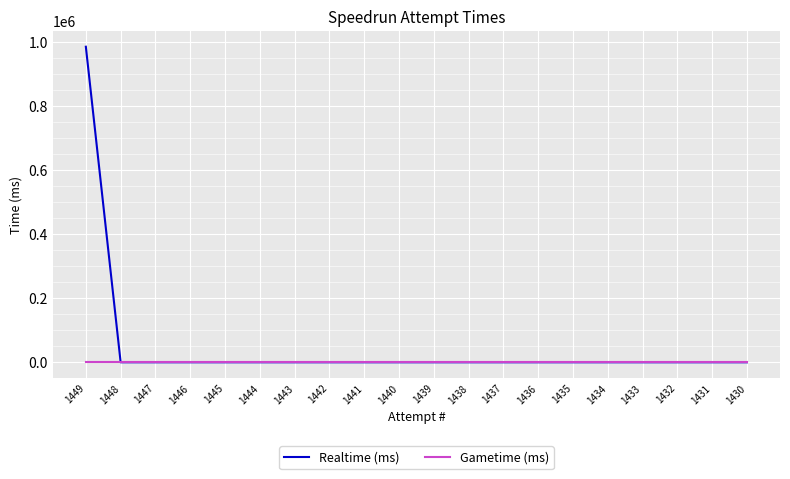

Reading left to right, list all the values displayed in this chart.

Realtime (ms): 1449=984131	1448=0	1447=0	1446=0	1445=0	1444=0	1443=0	1442=0	1441=0	1440=0	1439=0	1438=0	1437=0	1436=0	1435=0	1434=0	1433=0	1432=0	1431=0	1430=0
Gametime (ms): 1449=0	1448=0	1447=0	1446=0	1445=0	1444=0	1443=0	1442=0	1441=0	1440=0	1439=0	1438=0	1437=0	1436=0	1435=0	1434=0	1433=0	1432=0	1431=0	1430=0